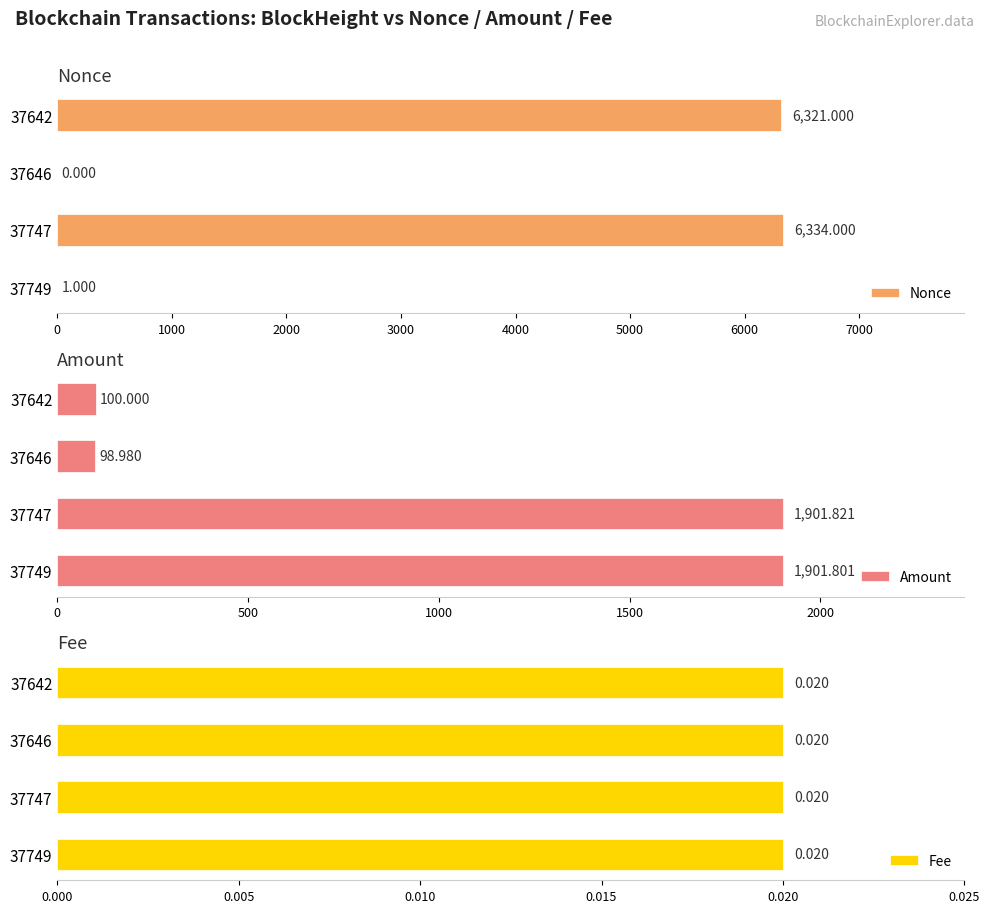

Between 3000 and 2000, which is larger?

3000